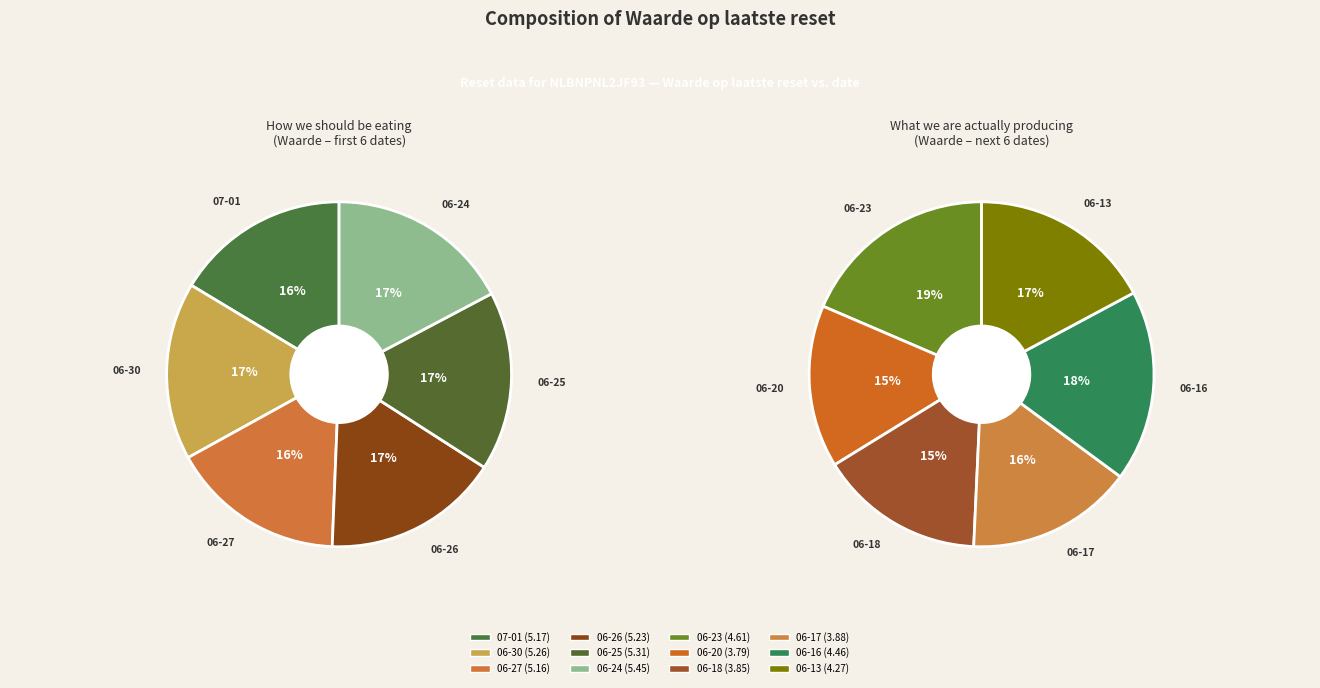

Do 2025-06-20 and 2025-06-26 together represent more than half of the pie?

No